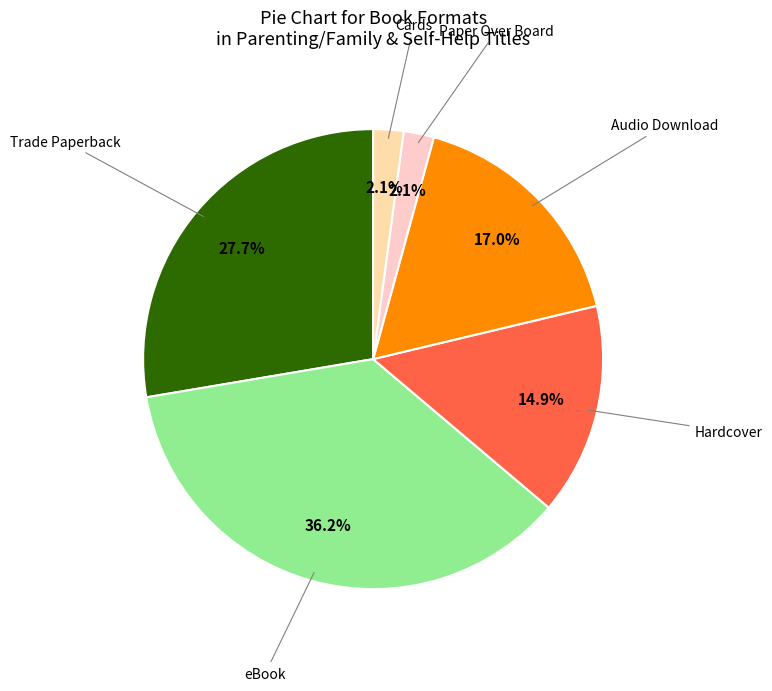

Is Hardcover the majority of the pie?

No